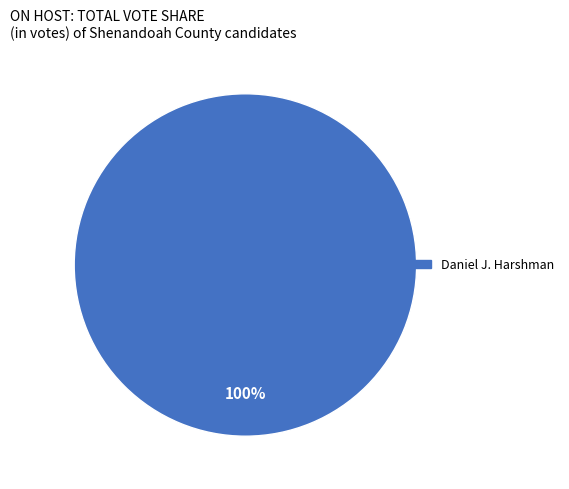

Is there any slice that represents more than half of the pie?

Yes